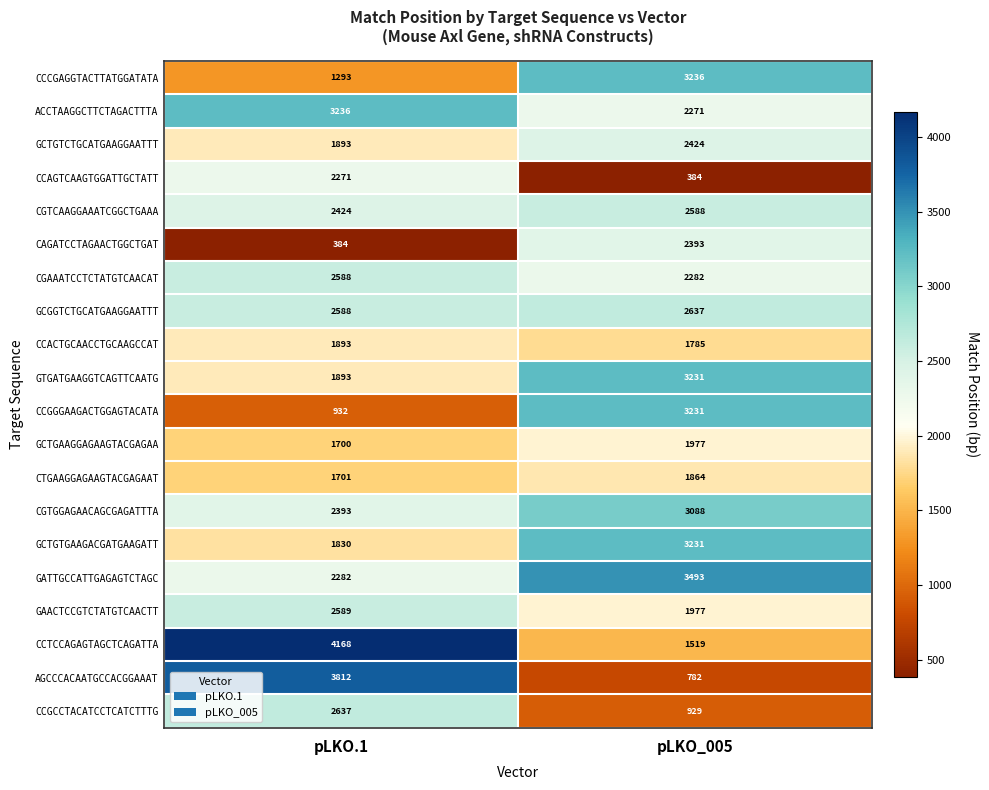

True or false: GCTGAAGGAGAAGTACGAGAA has a value of 2648 at pLKO_005.

False